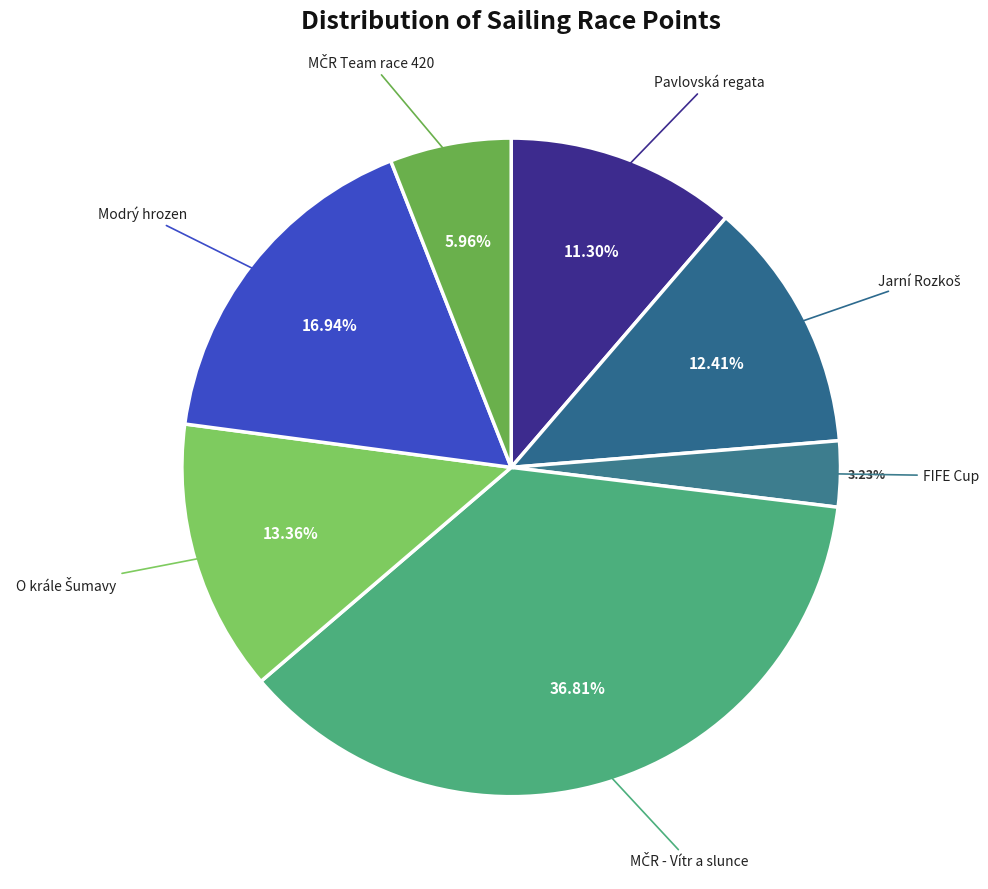

Is there a majority slice in this chart?

No